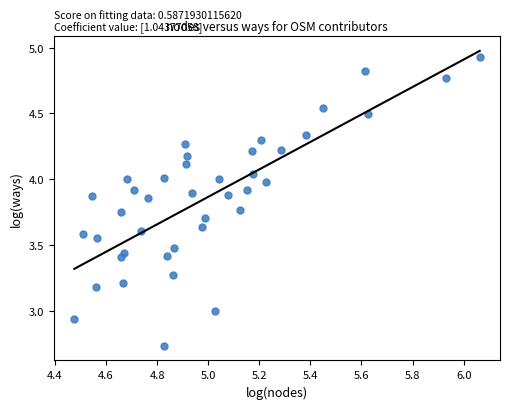

What is the range of X values (max minus min)?

1.6